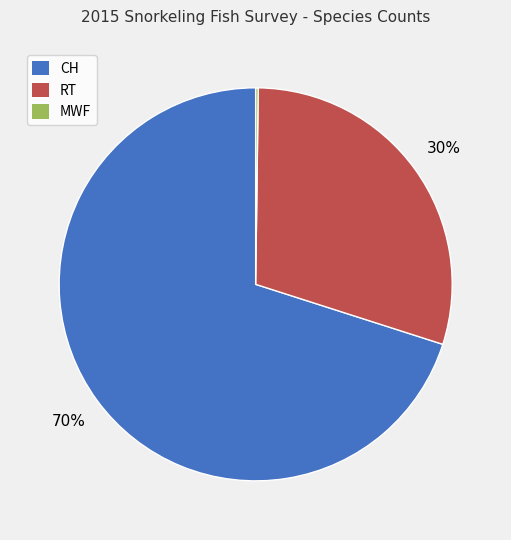

Does any single category account for the majority?

Yes